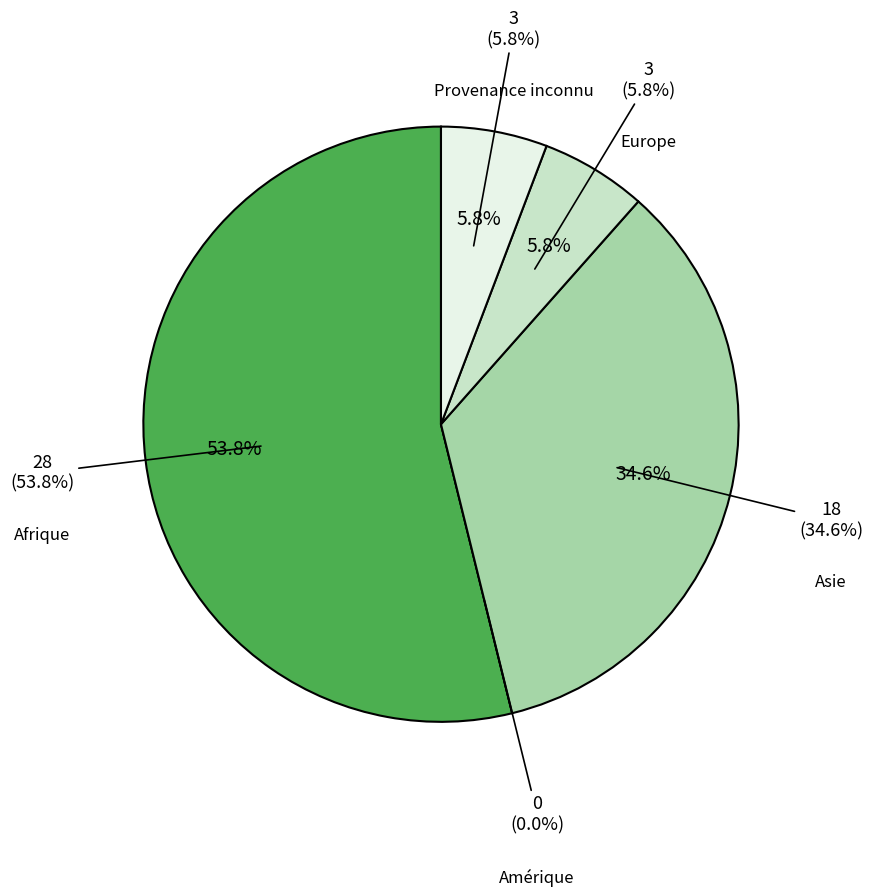

The Asie slice represents 35% of the pie. True or false?

True